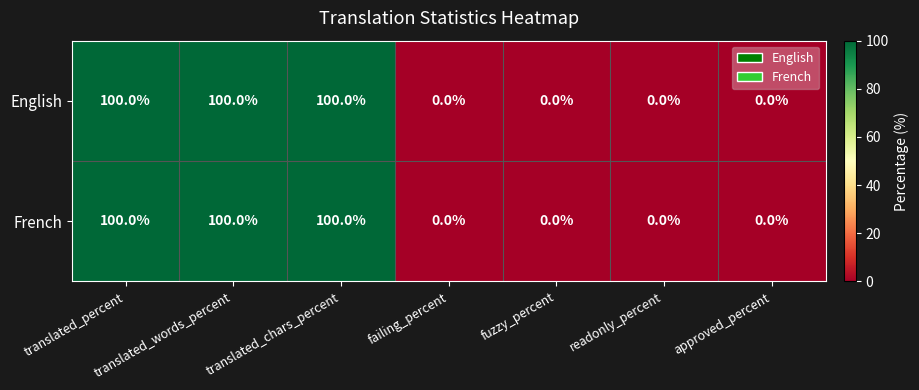

What is the highest value of the French series?

100